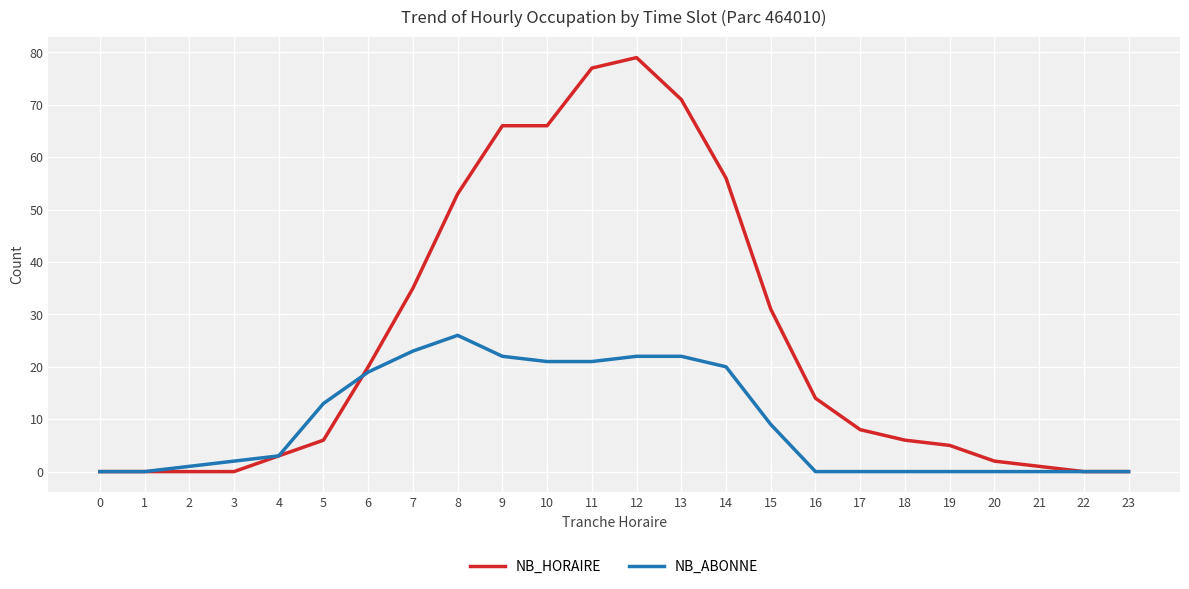

Which category has the highest value in the NB_HORAIRE series?

12